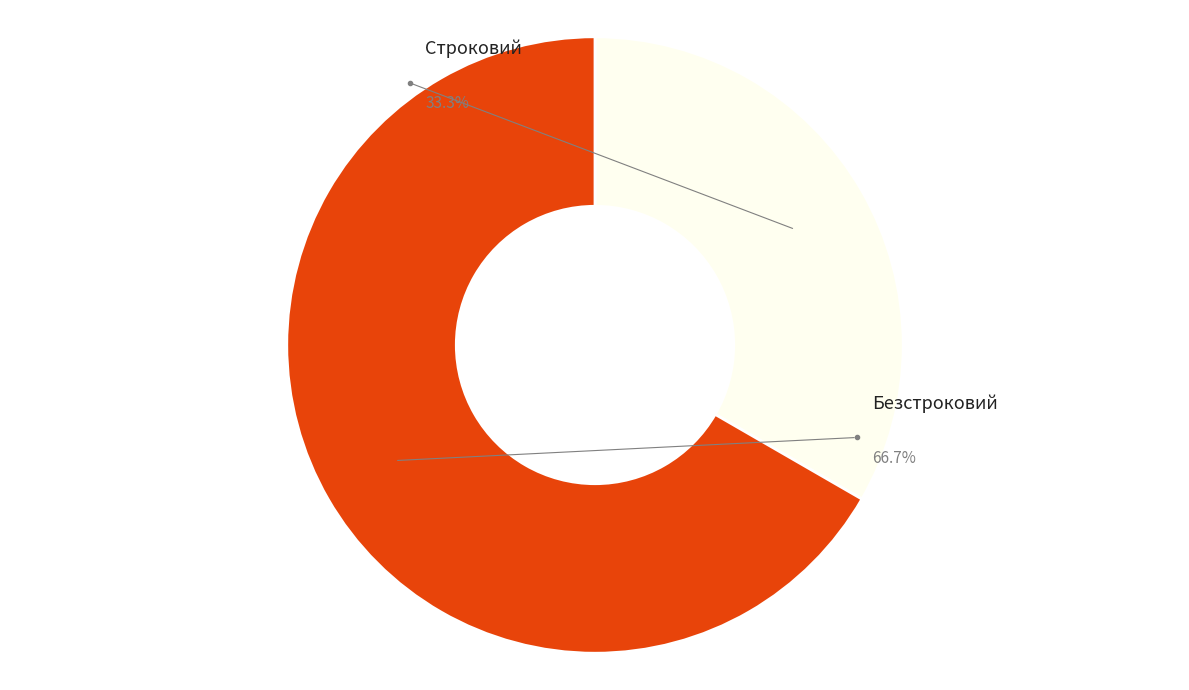

To the nearest percent, what percentage of the pie is Безстроковий?

67%